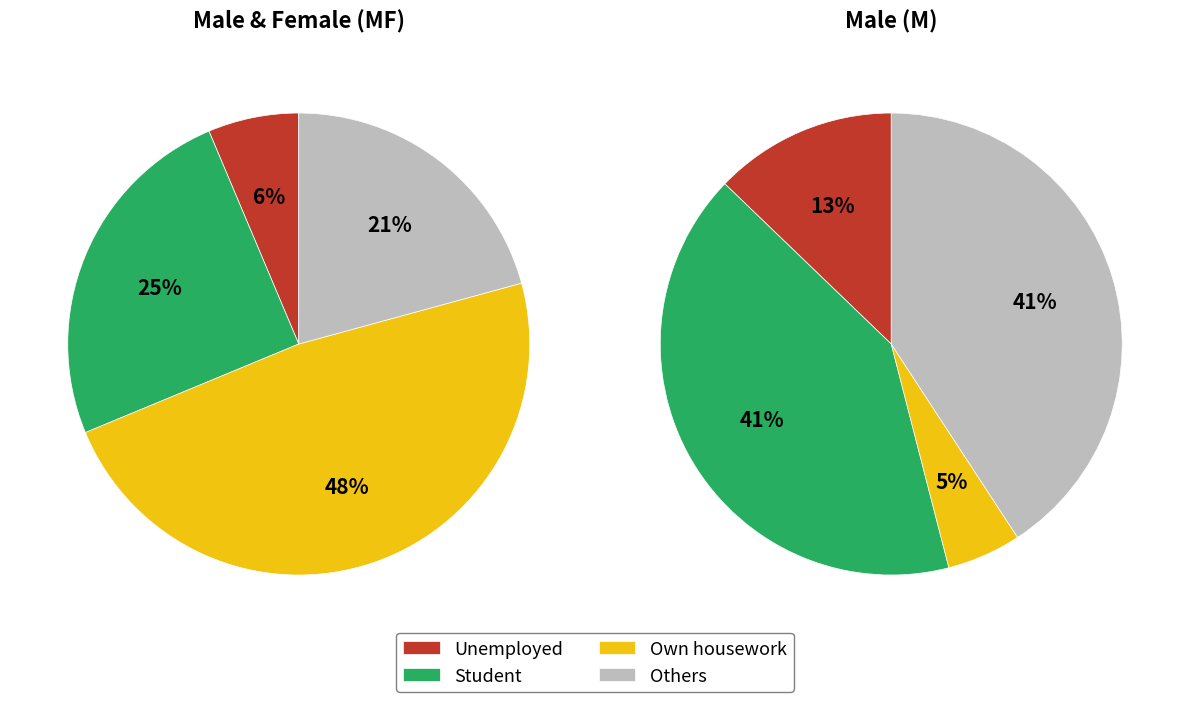

What percentage do 1 and 2 together represent?

72.9%